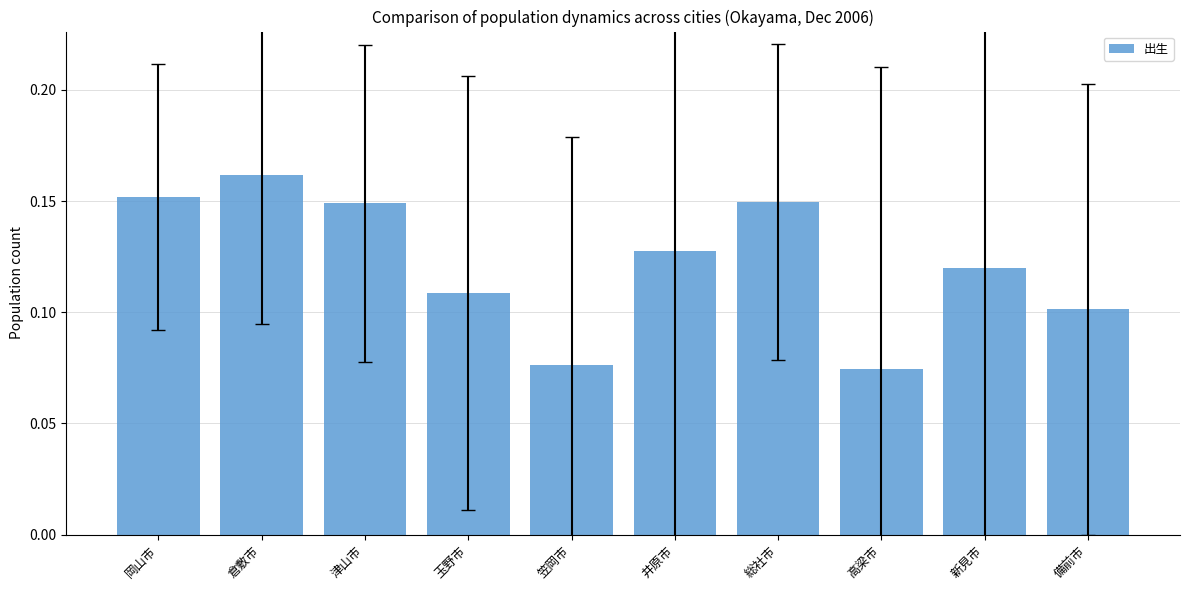

The chart shows a value of 0.1 at 新見市. True or false?

True